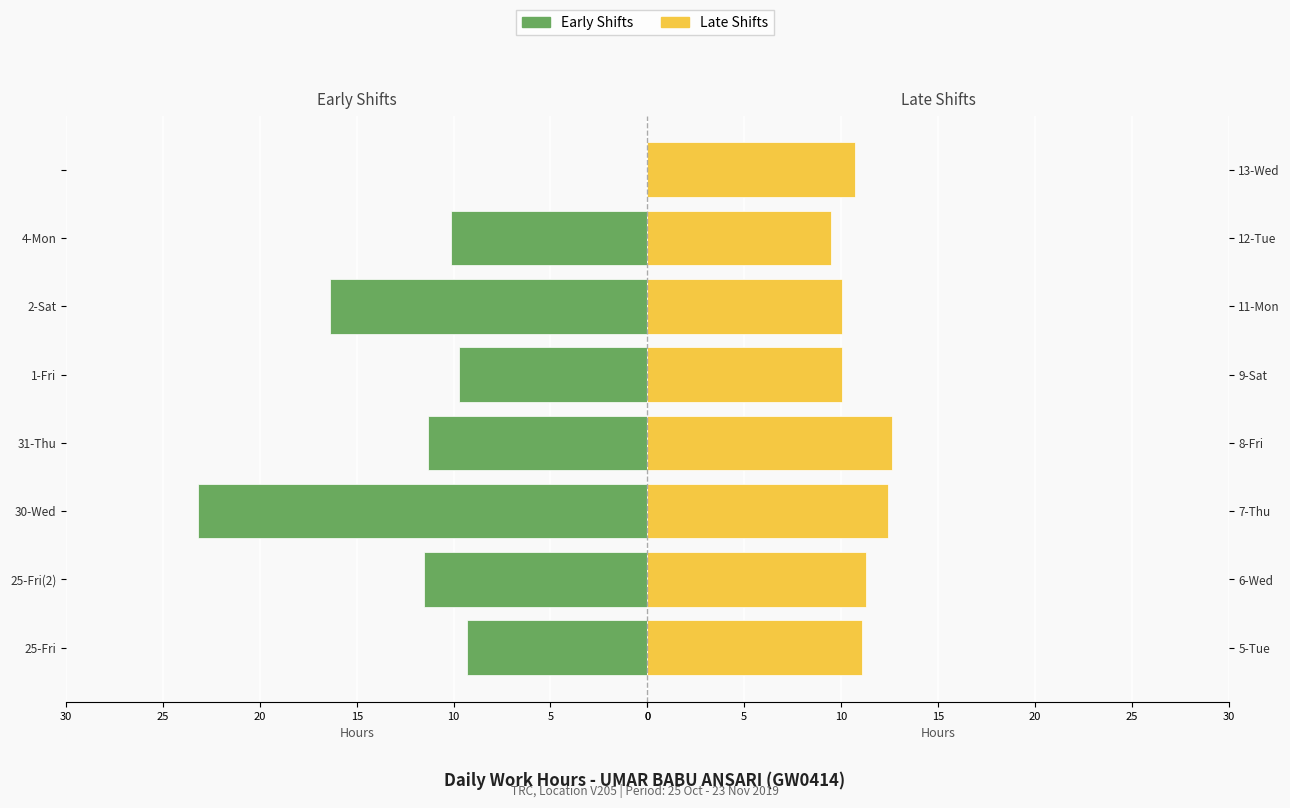

Reading left to right, list all the values displayed in this chart.

Early Shifts: 9.3	11.5	23.2	11.3	9.7	16.4	10.1	0.0
Late Shifts: 11.1	11.3	12.4	12.6	10.1	10.1	9.5	10.7